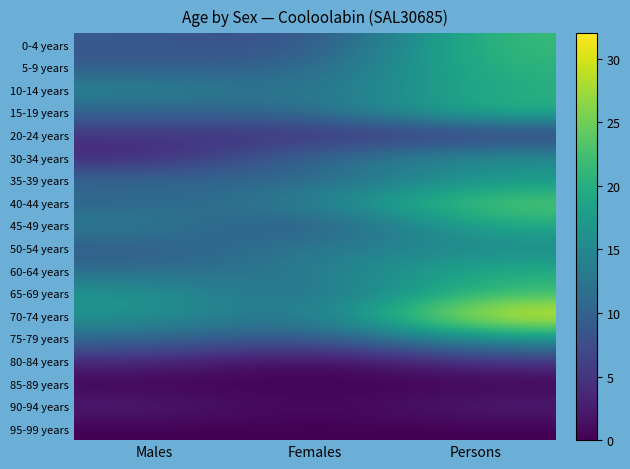

What is the spread (max minus min) of values at Males?

17